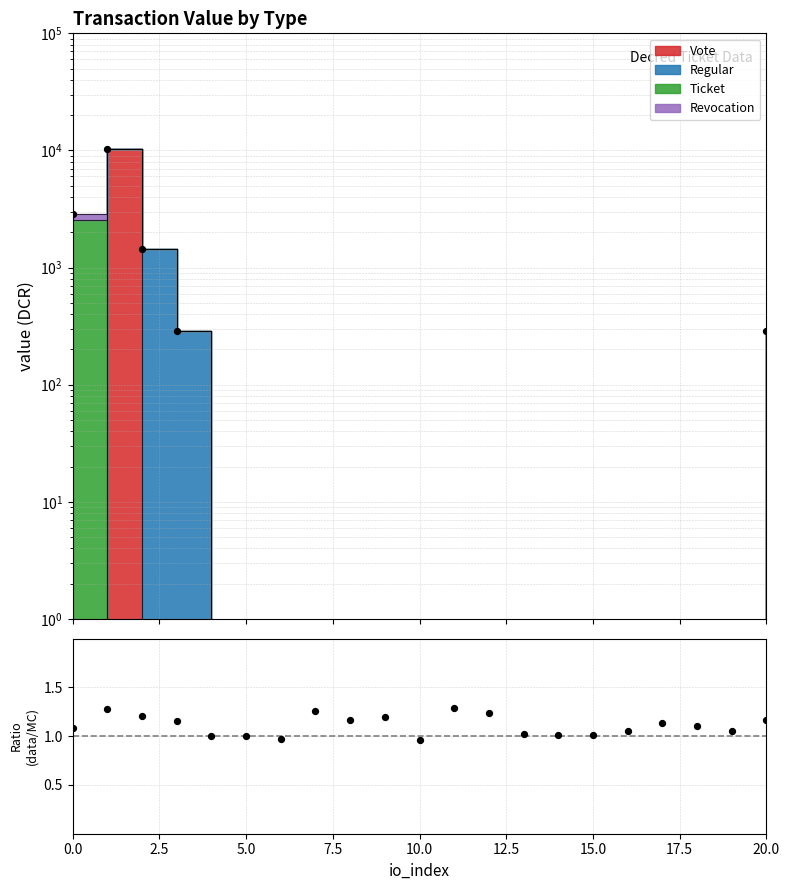

Which has a higher value, 5.0 or 13?

5.0